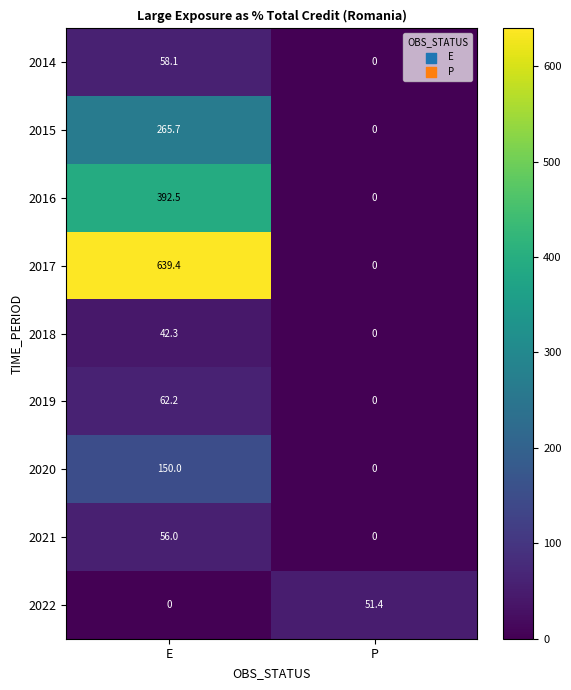

How many values in the 2022 series exceed 51?

1